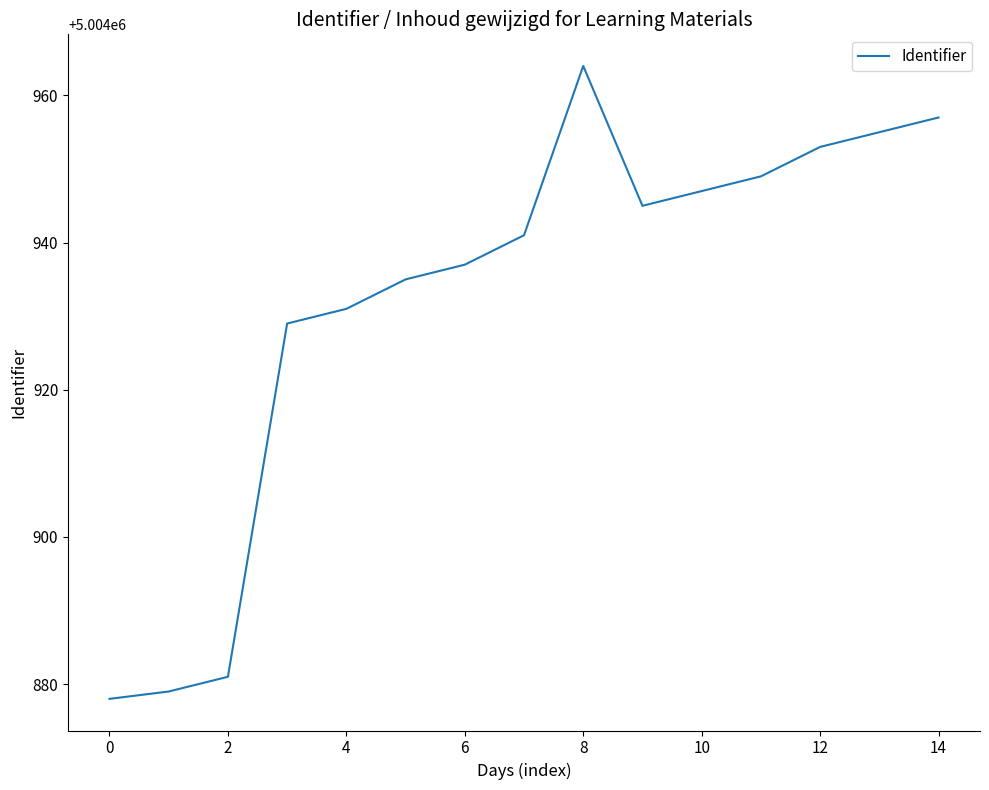

What is the difference between the maximum and minimum values?

86